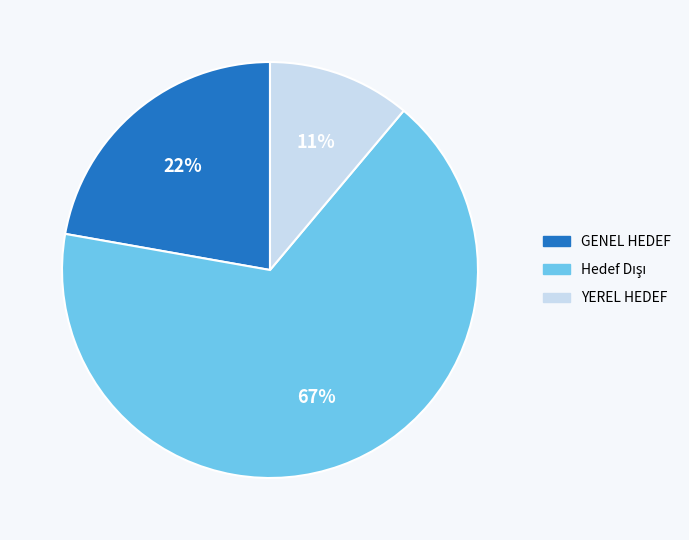

Which category has the smallest portion of the pie?

YEREL HEDEF